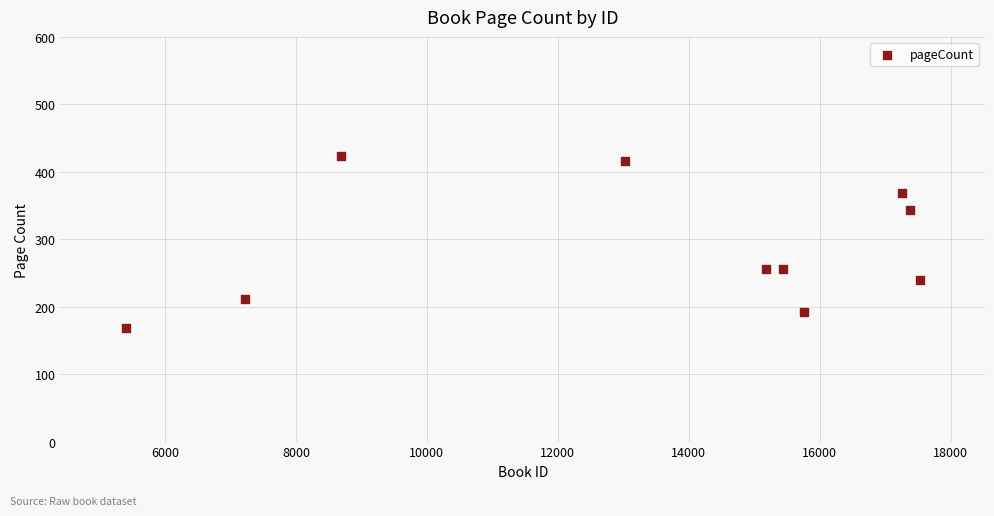

What is the range of X values (max minus min)?

12125